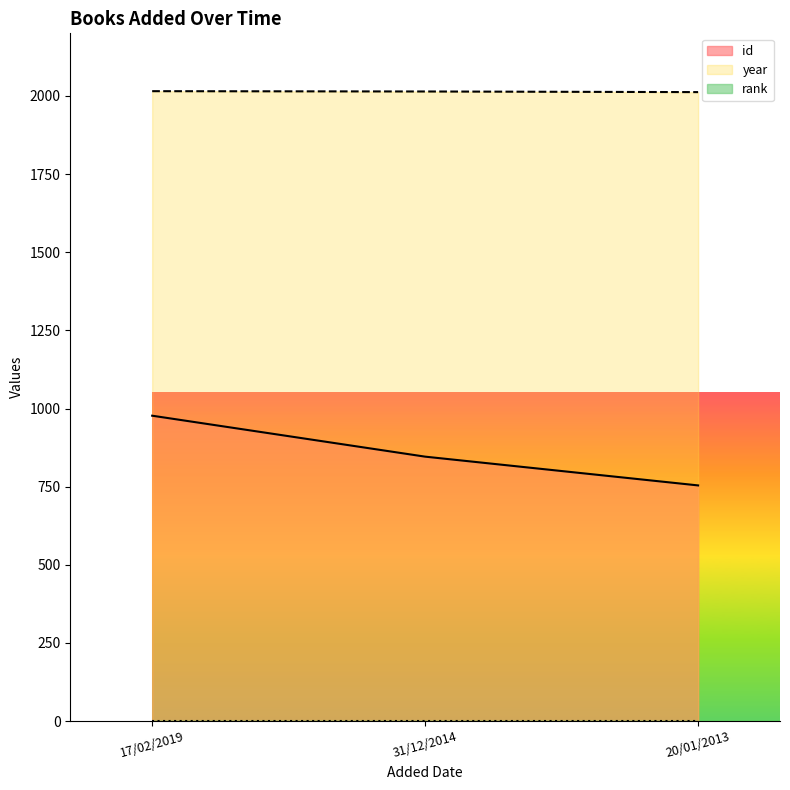

The value of year at 20/01/2013 is 2012. True or false?

True